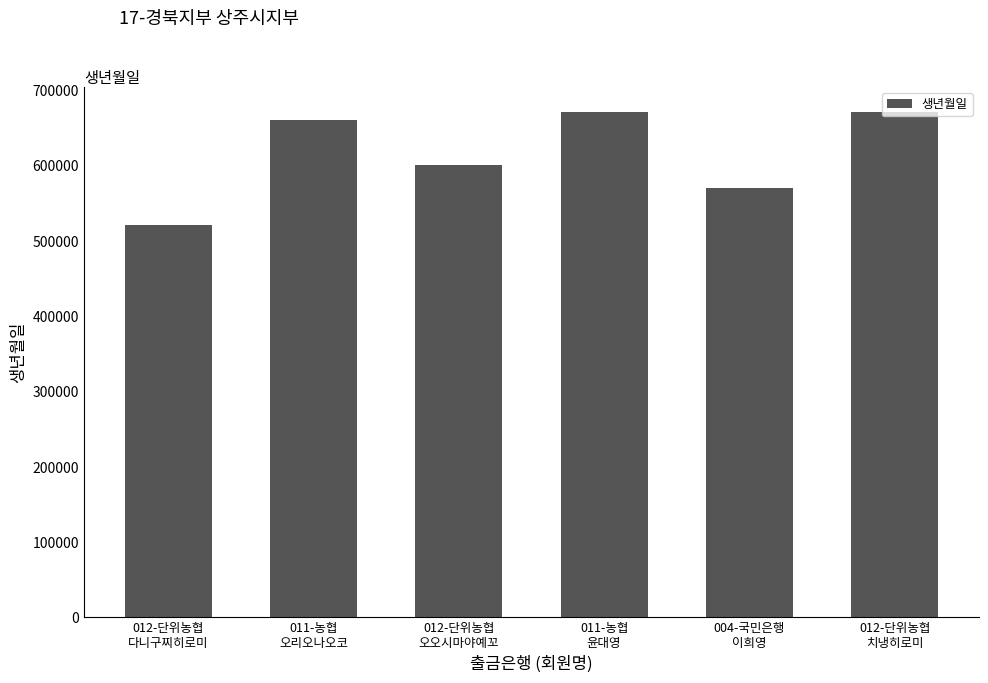

Which has a higher value, 012-단위농협
다니구찌히로미 or 011-농협
오리오나오코?

011-농협
오리오나오코